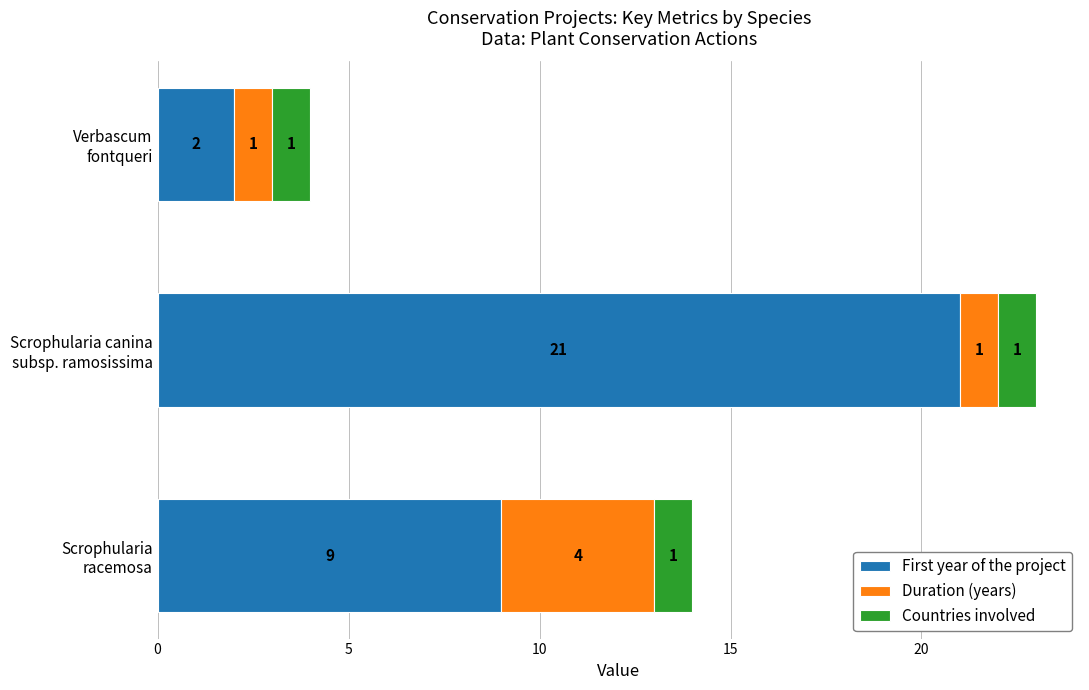

What is the difference between the maximum and minimum values in the First year of the project series?

19